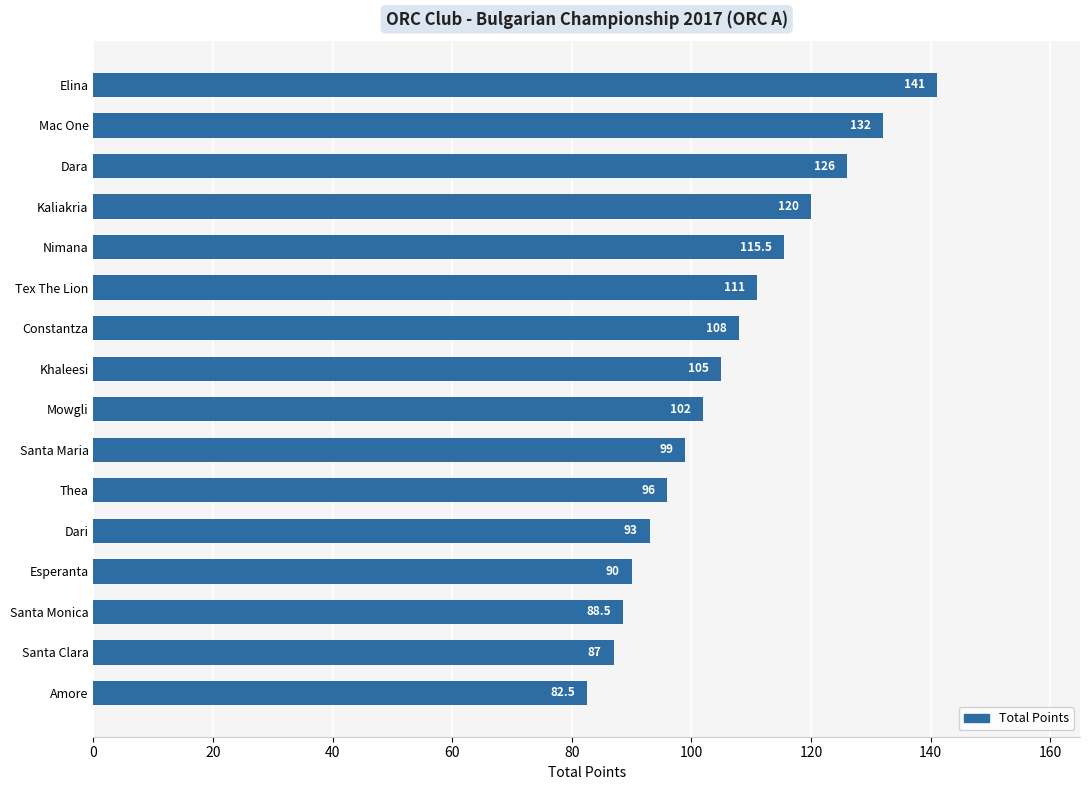

Reading bottom to top, extract all data points from this chart.

82.5	87.0	88.5	90.0	93.0	96.0	99.0	102.0	105.0	108.0	111.0	115.5	120.0	126.0	132.0	141.0